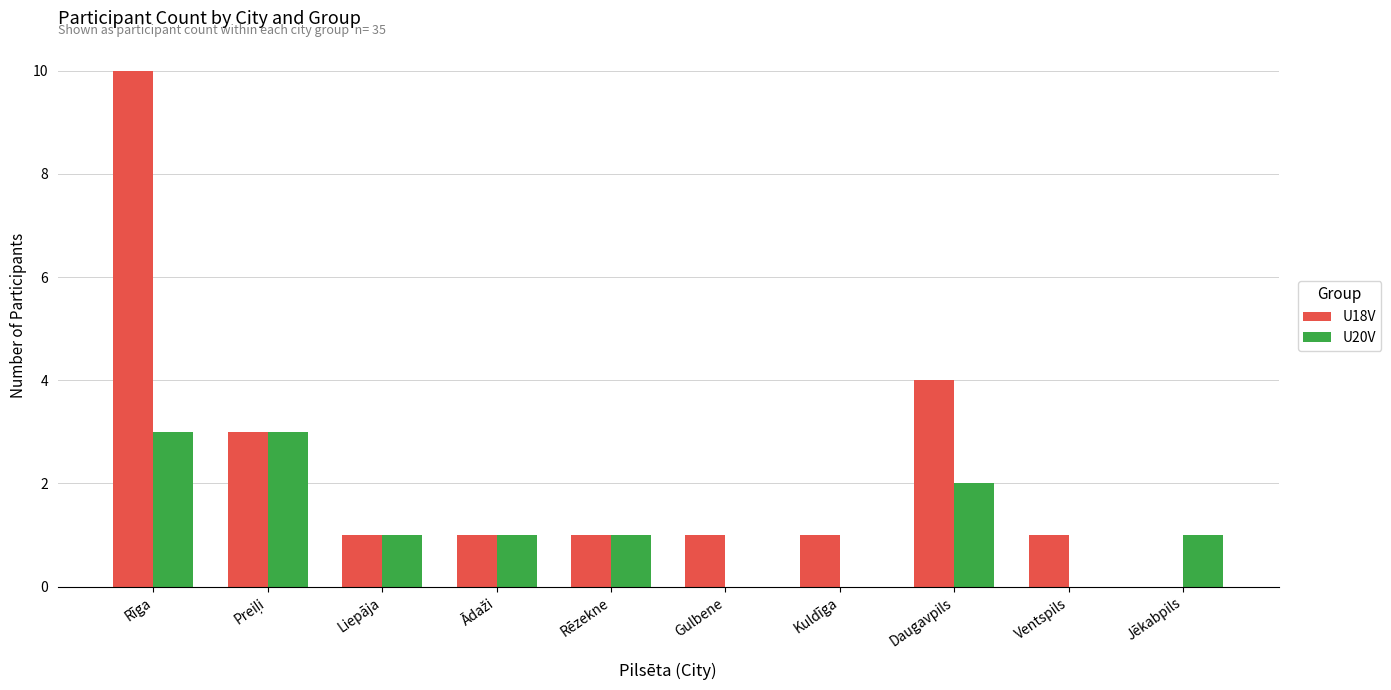

True or false: U20V has a value of 3 at Daugavpils.

False